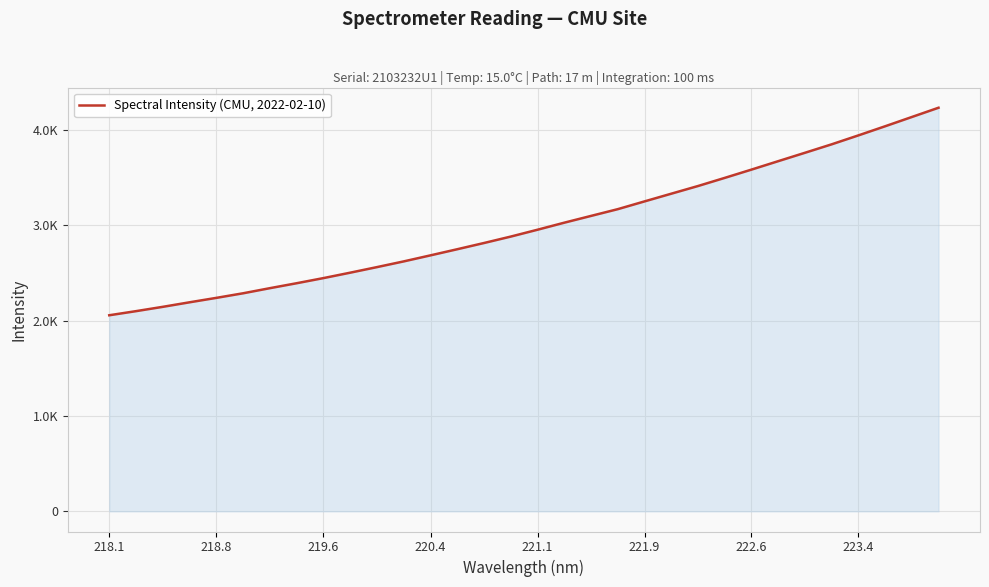

Is this an area chart (filled region under the line)?

Yes